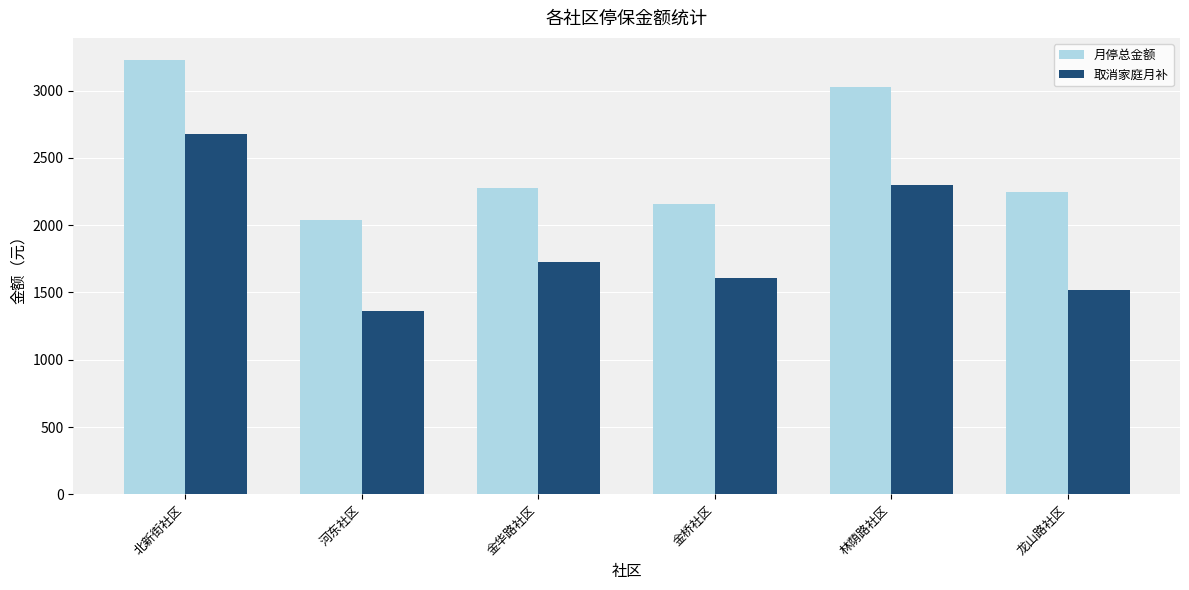

Which series changed the most between 北新街社区 and 龙山路社区?

取消家庭月补